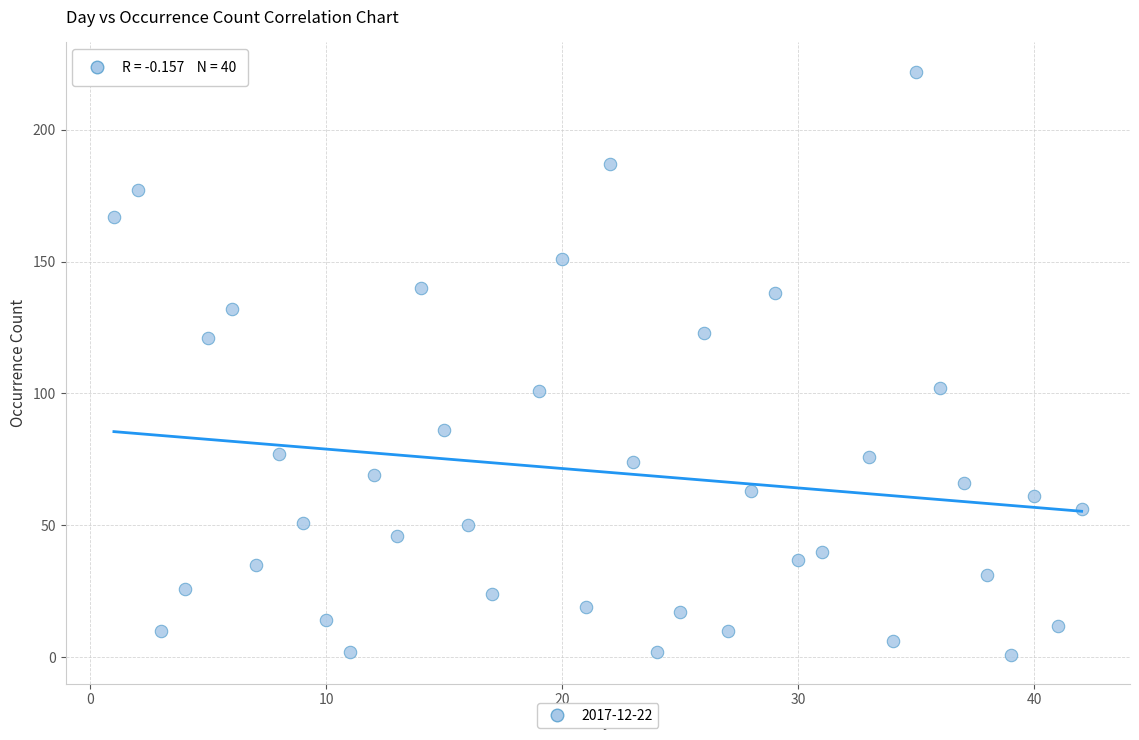

What is the range of X values (max minus min)?

41